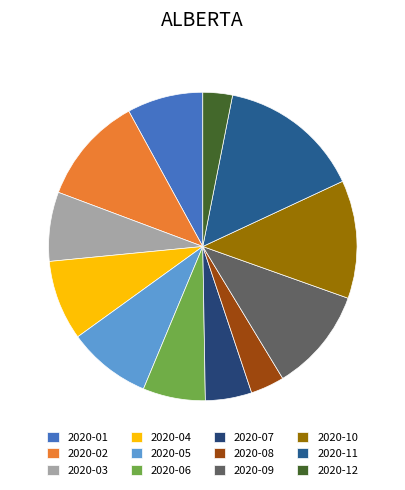

Is there a majority slice in this chart?

No